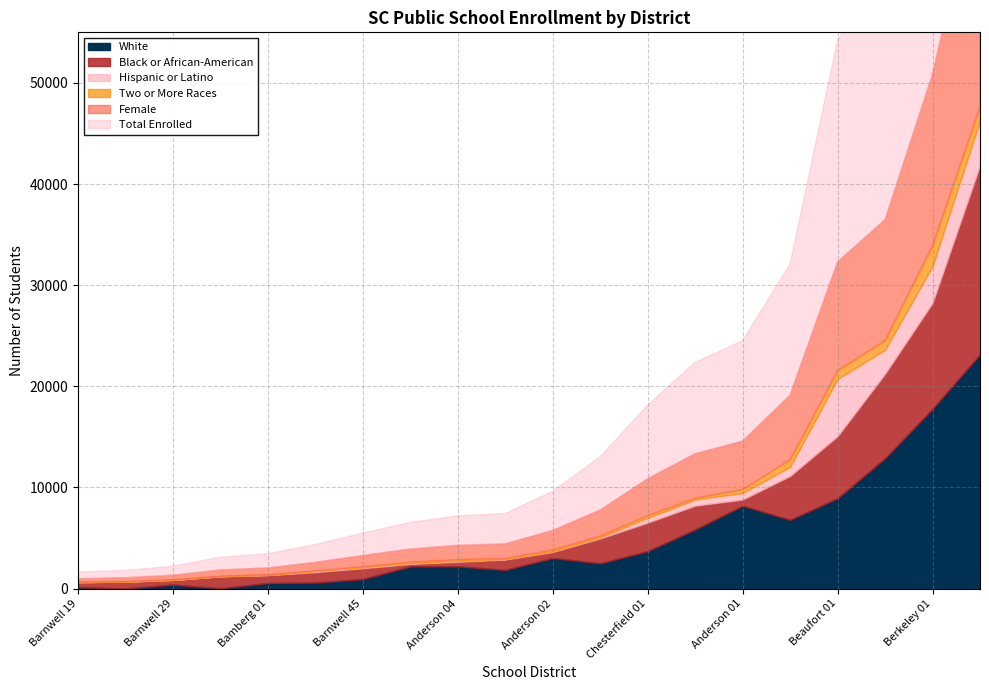

What are all the series names shown in the legend?

Total Enrolled, Black or African-American, Female, White, Two or More Races, Hispanic or Latino